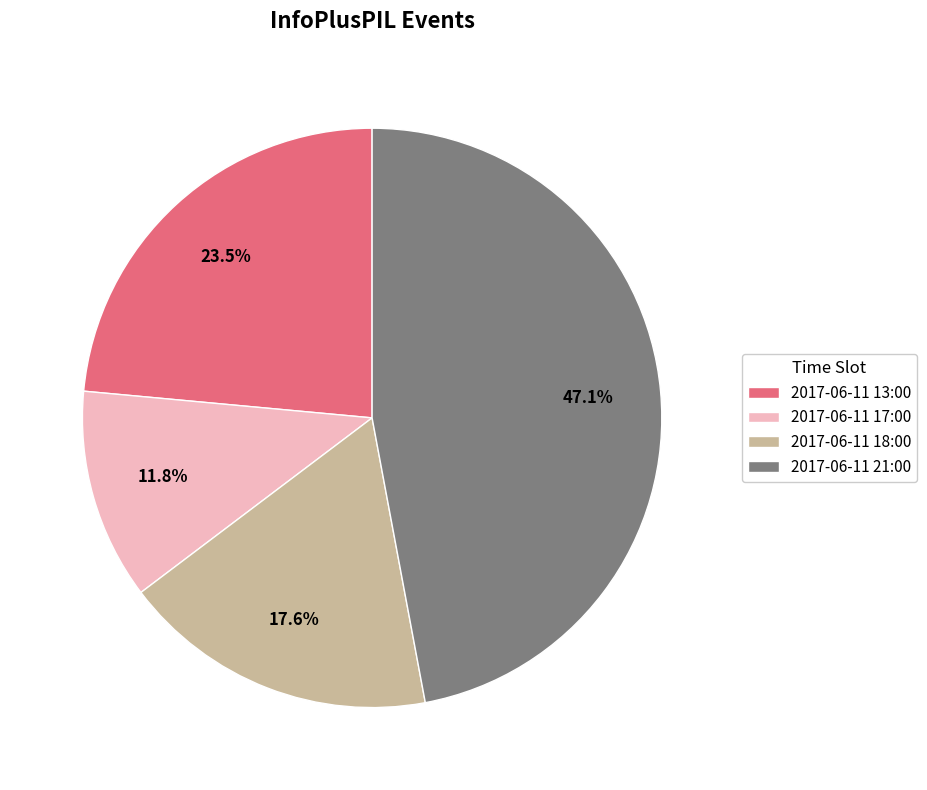

Combined, do 2017-06-11 21:00 and 2017-06-11 17:00 account for over 50%?

Yes